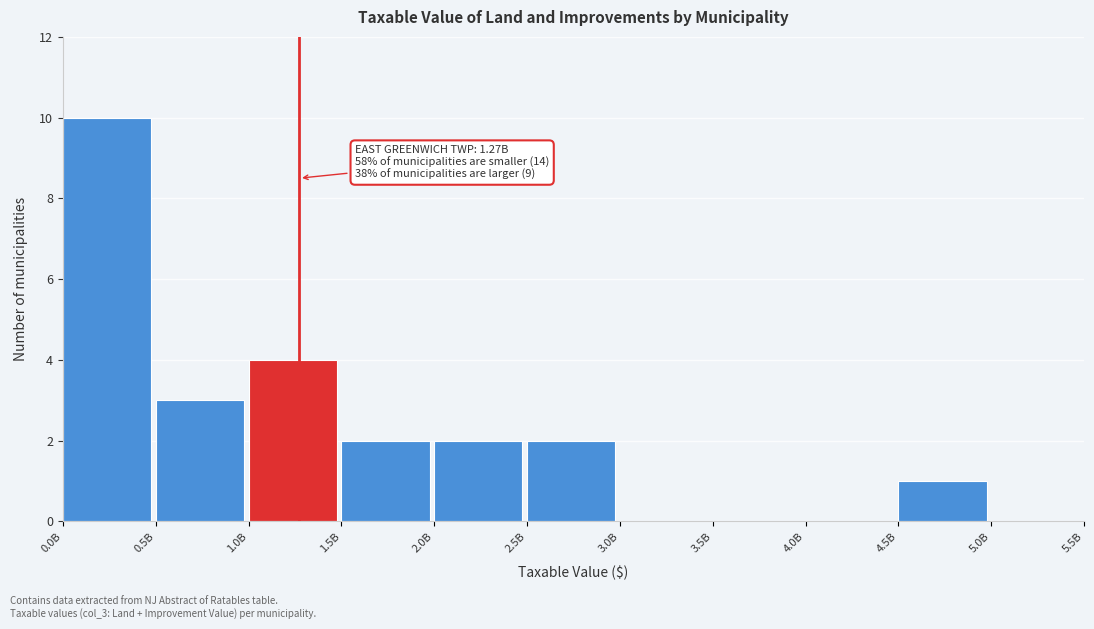

Reading left to right, transcribe all the data shown in this chart.

0.0B=10	0.5B=3	1.0B=4	1.5B=2	2.0B=2	2.5B=2	3.0B=0	3.5B=0	4.0B=0	4.5B=1	5.0B=0